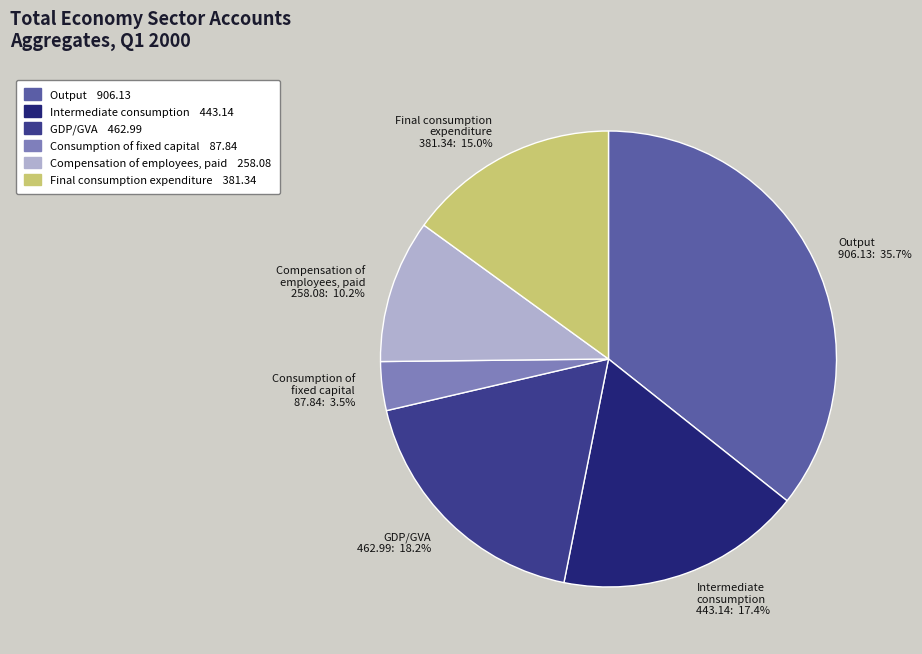

Which has a higher value, Compensation of employees, paid 258.08: 10.2% or Intermediate consumption 443.14: 17.4%?

Intermediate consumption 443.14: 17.4%